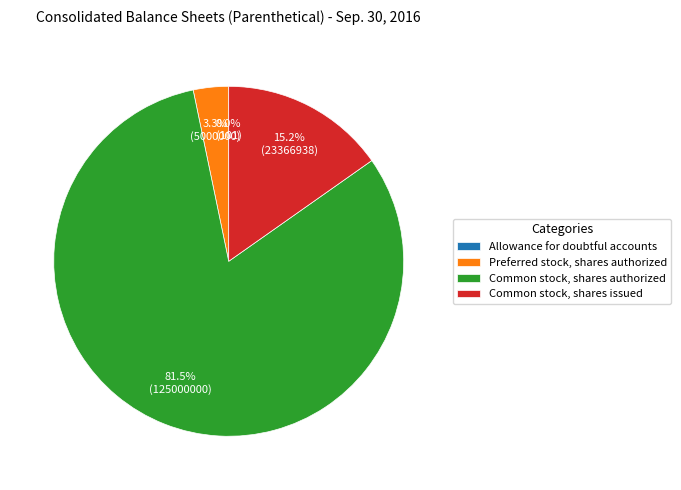

Is Common stock, shares authorized the majority of the pie?

Yes